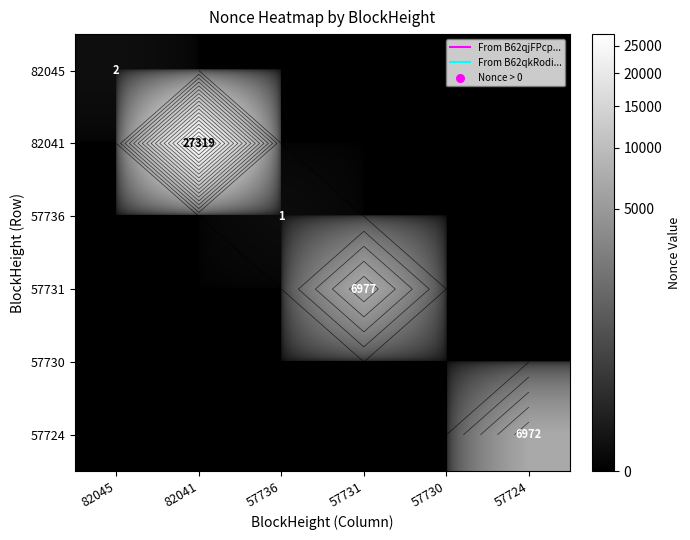

Is it true that 82041 equals 17956 at 57731?

False